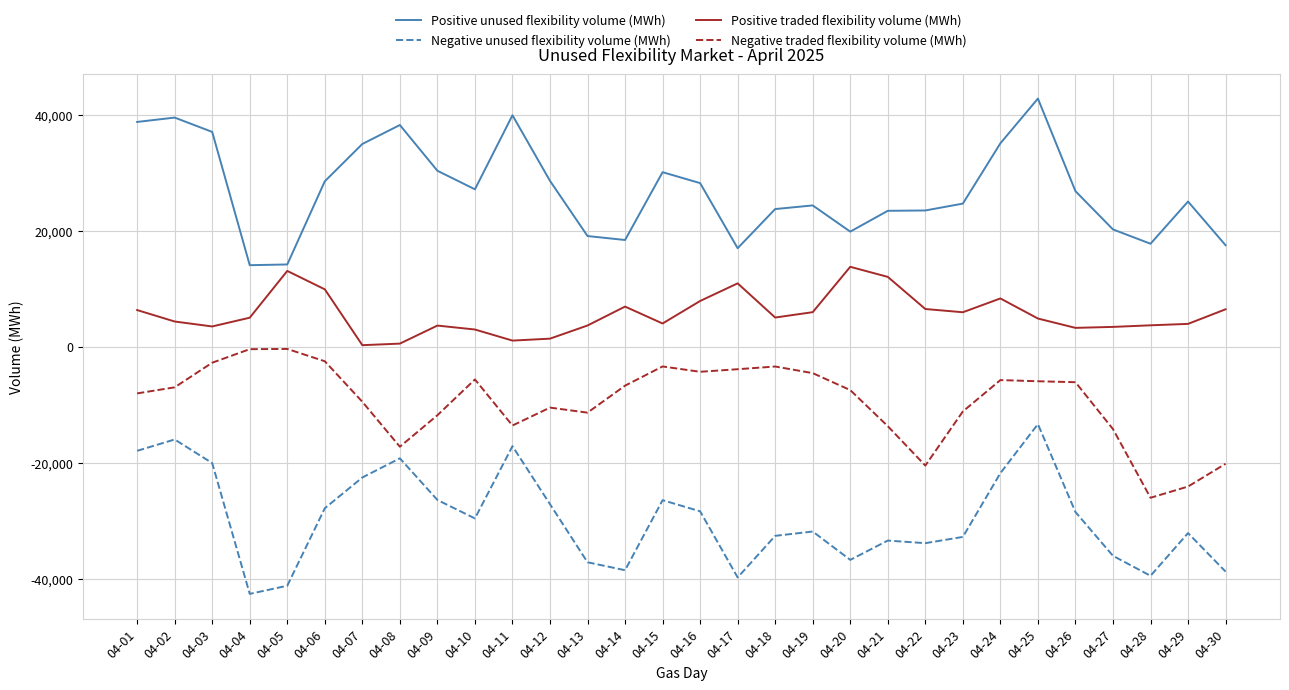

What is the difference between the maximum and minimum values in the Positive unused flexibility volume (MWh) series?

28709.2